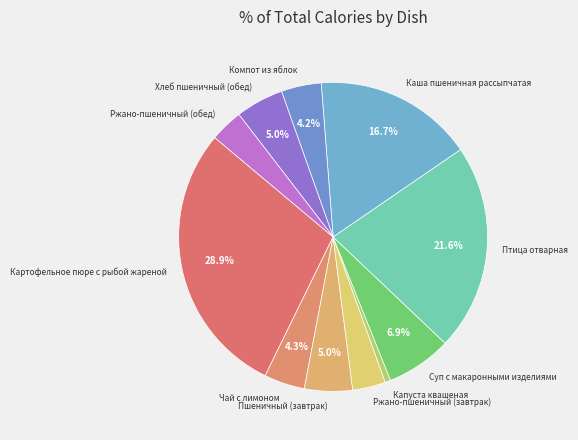

Is it true that Суп с макаронными изделиями is 7% of the pie?

True